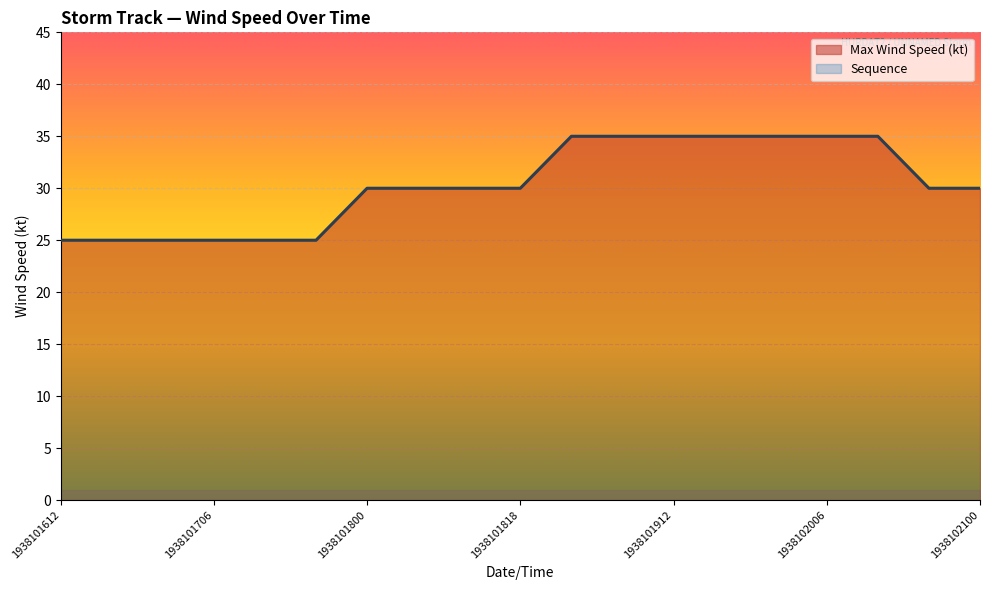

Which has a higher value, 1938102000 or 1938102100?

1938102000